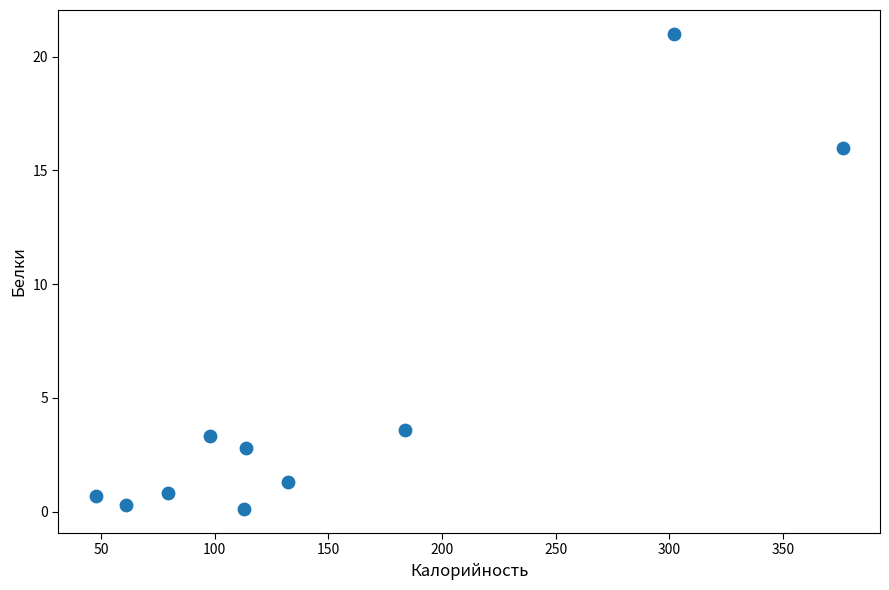

What Y value in the scatter plot is closest to 10?

16.0